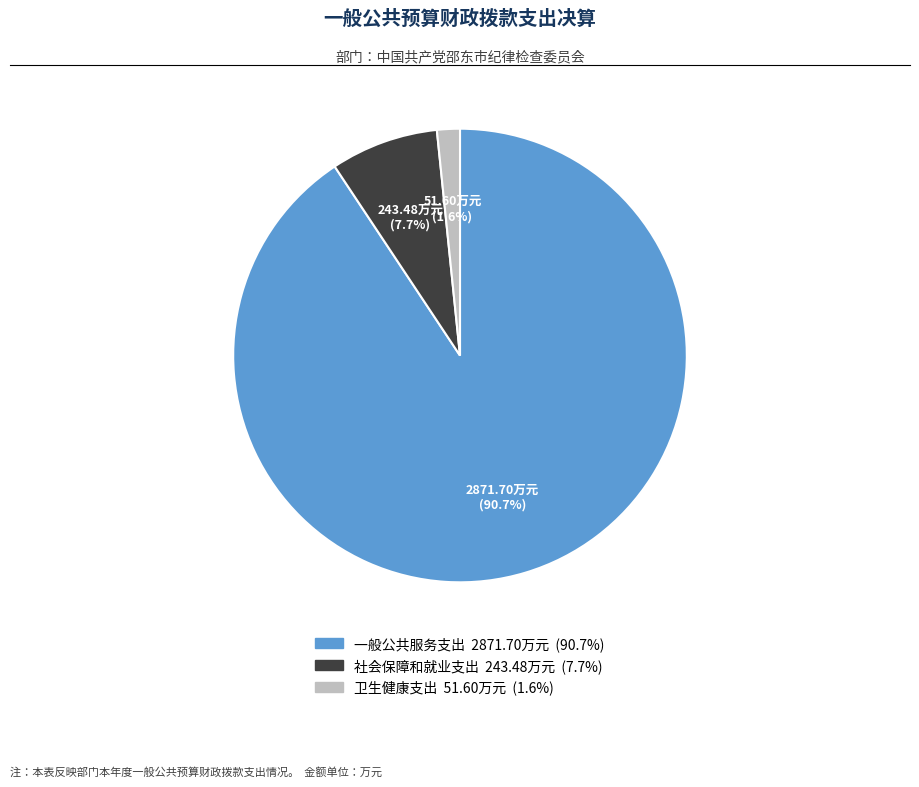

Is it true that 社会保障和就业支出 is 8% of the pie?

True